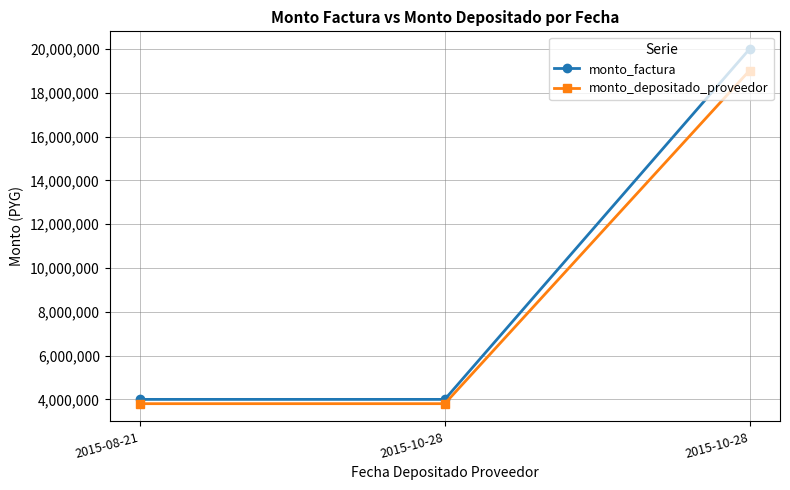

Reading left to right, what are all the values shown in this chart?

monto_factura: 4000000	4000000	20000000
monto_depositado_proveedor: 3803927	3803927	19019636